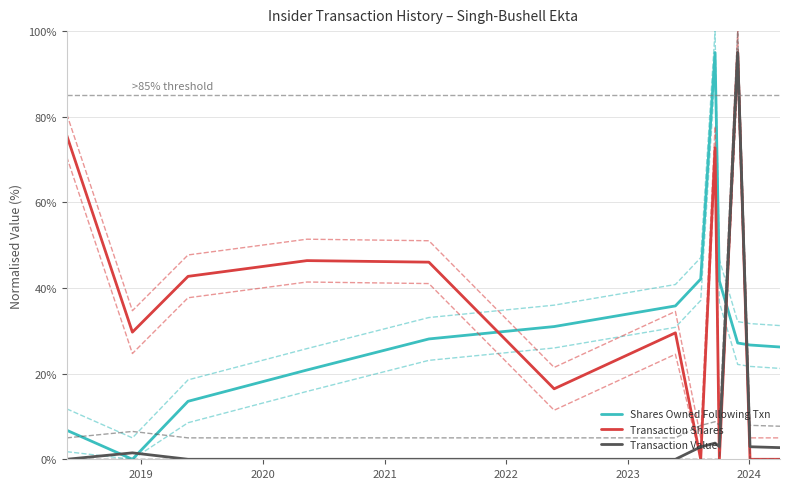

What is the maximum value for Transaction Value?

95.0